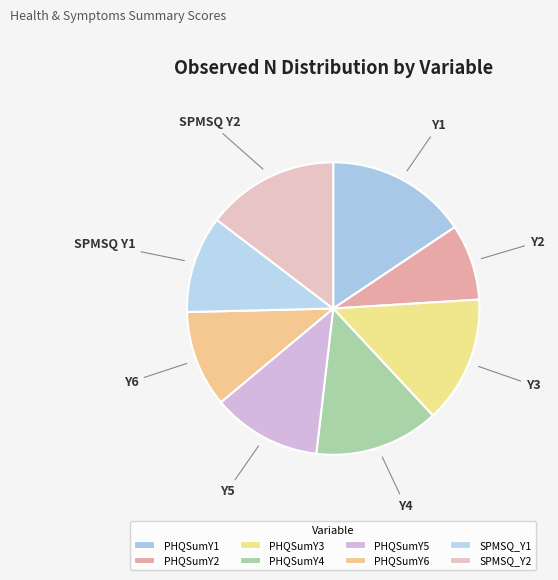

What is the largest slice in the pie chart?

PHQSumY1